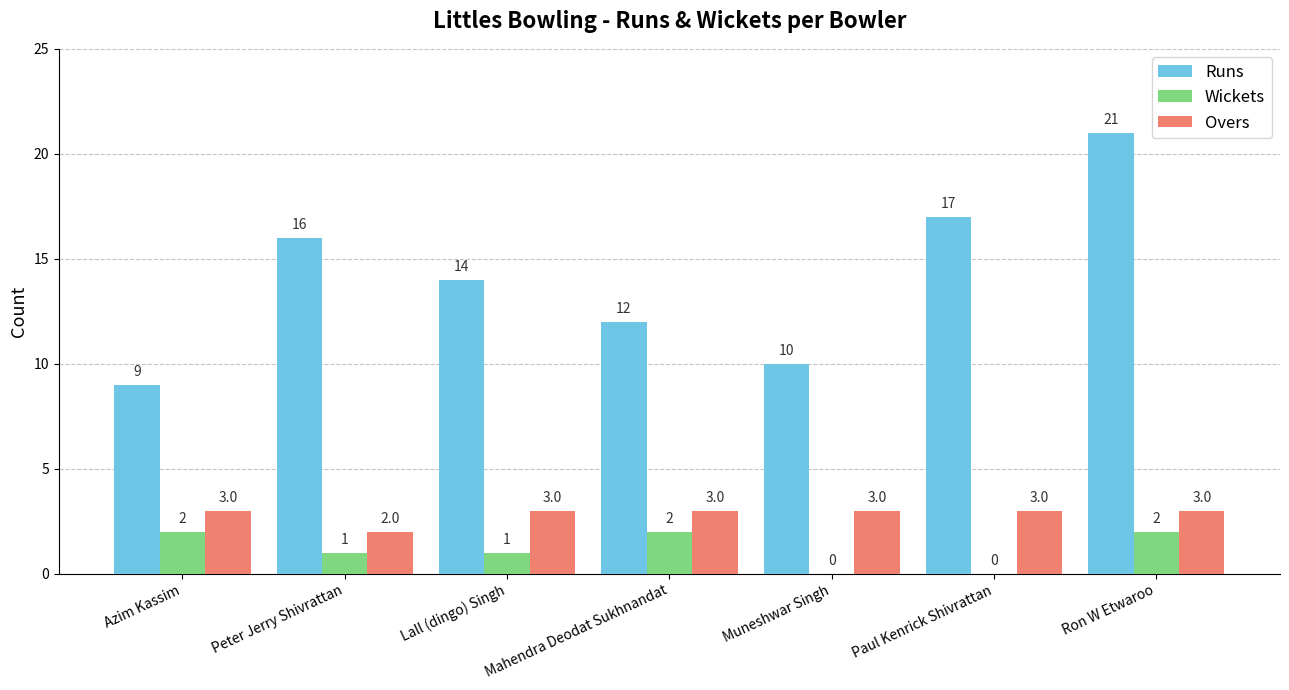

Are the bars horizontal?

No